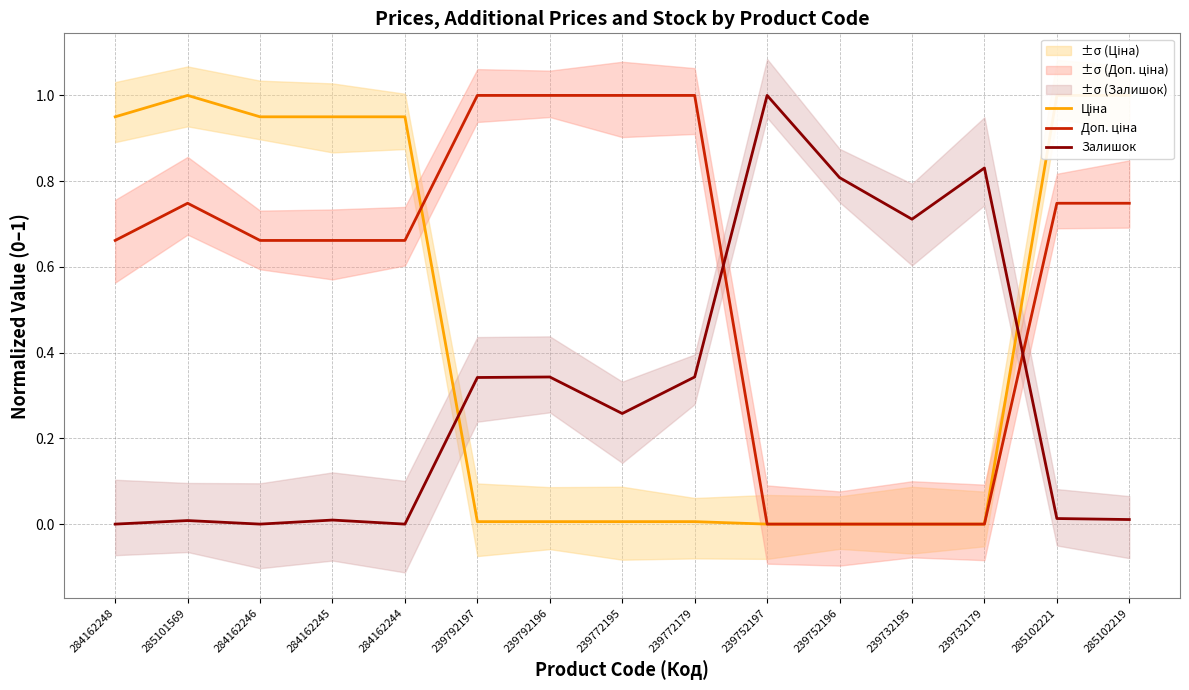

What is the highest value of the Ціна series?

1.0